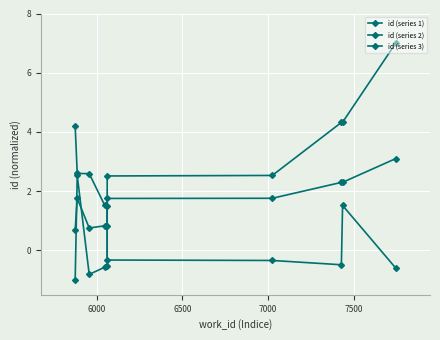

Rank the series by their average value, from highest to lowest.

id (series 1), id (series 3), id (series 2)